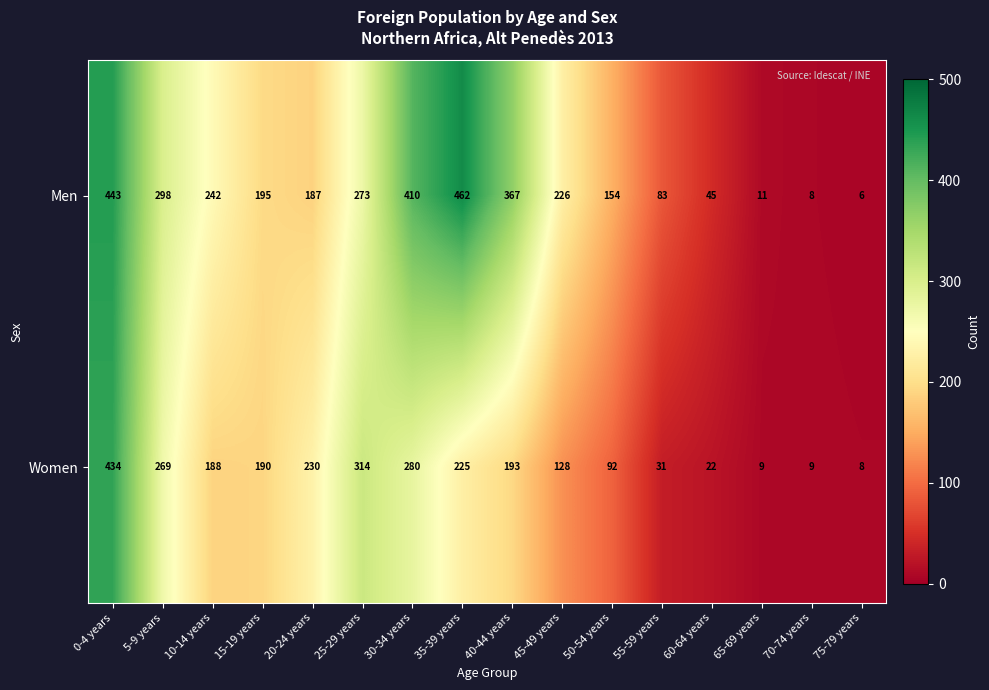

True or false: Men has a value of 8 at 70-74 years.

True